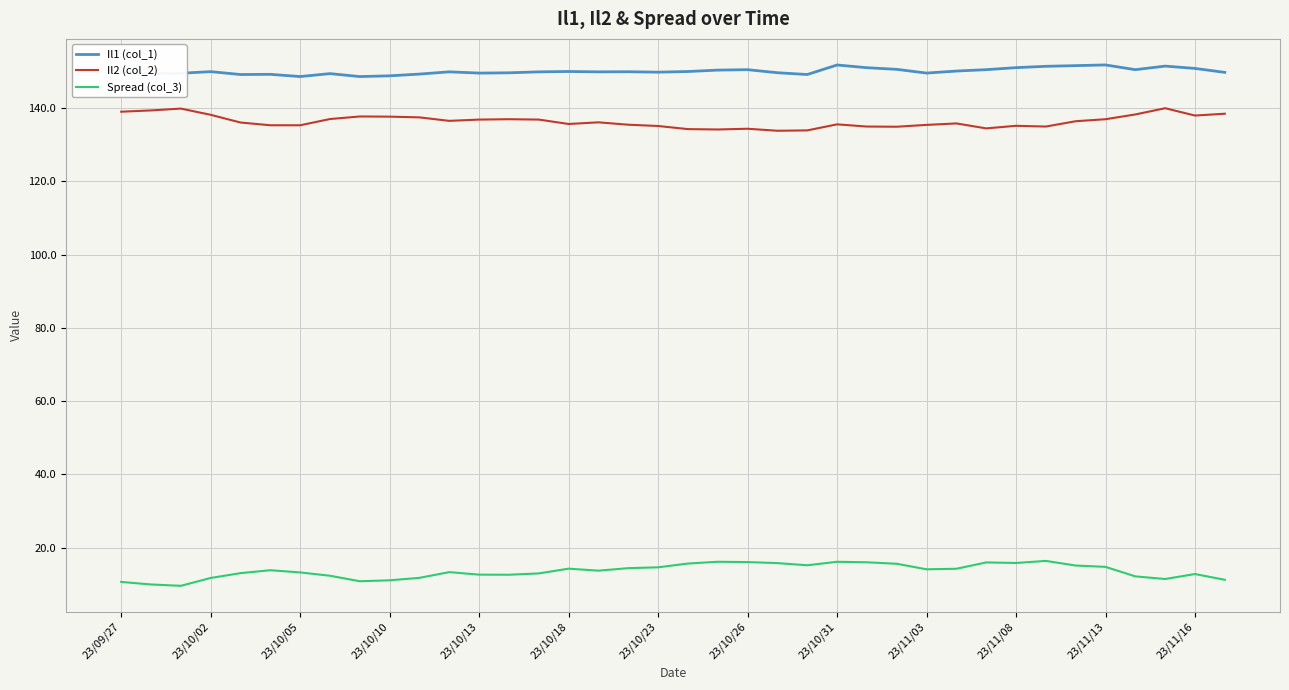

List the series in order of their peak value, highest first.

Il1 (col_1), Il2 (col_2), Spread (col_3)